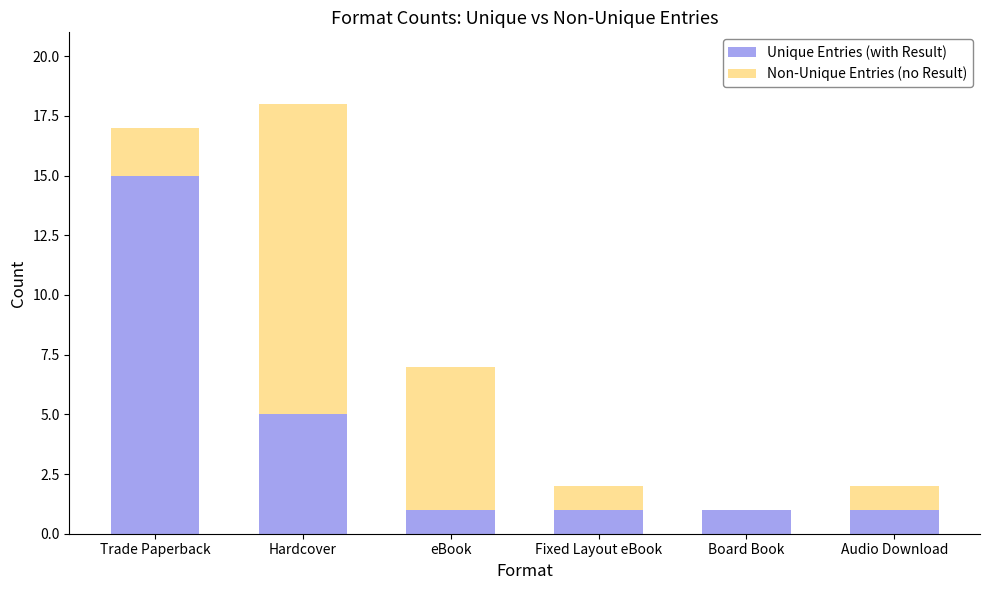

Reading right to left, transcribe the values for Unique Entries (with Result).

Audio Download=1	Board Book=1	Fixed Layout eBook=1	eBook=1	Hardcover=5	Trade Paperback=15